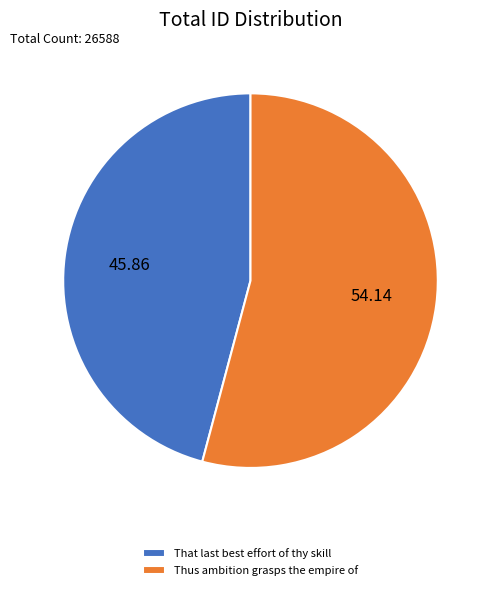

True or false: Thus ambition grasps the empire of accounts for 54% of the total.

True